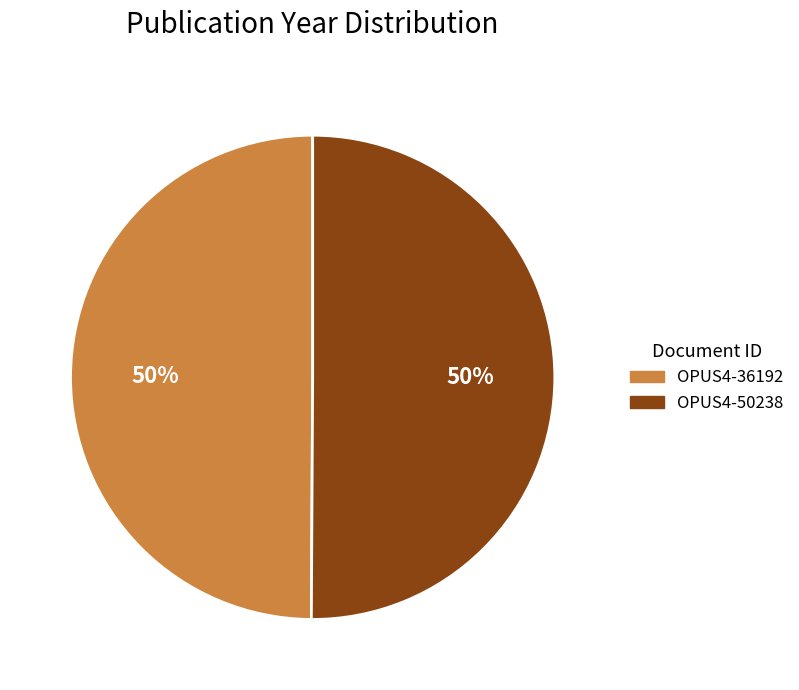

How many slices are in this pie chart?

2